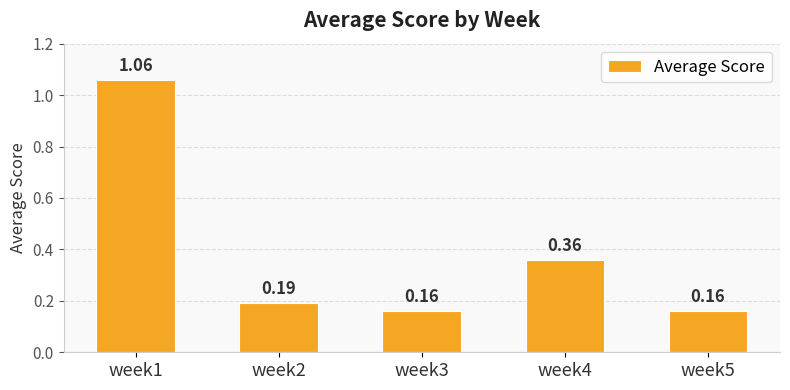

Are the bars horizontal?

No